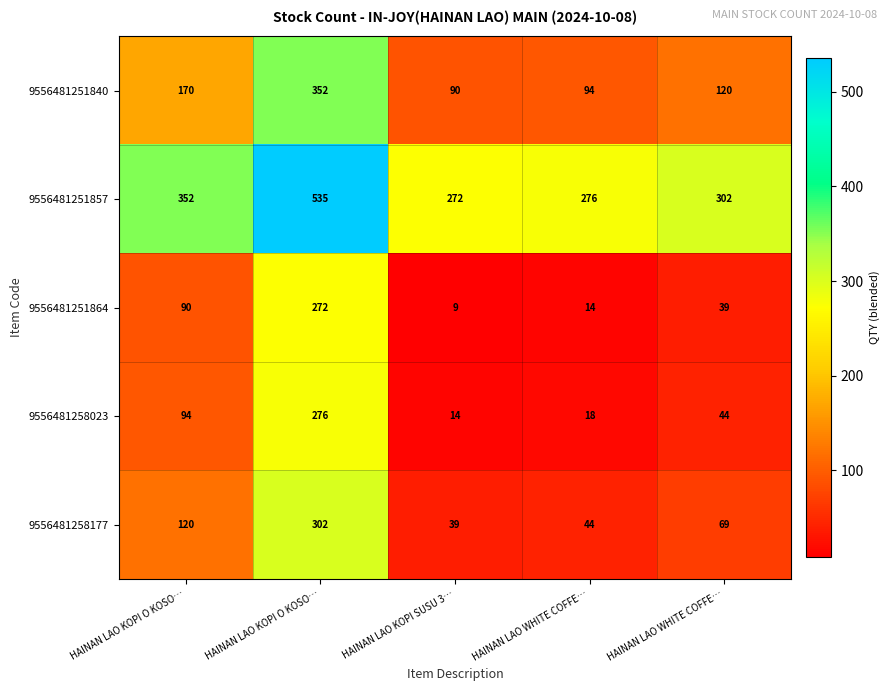

How many values in the 9556481251864 series are below 39?

2